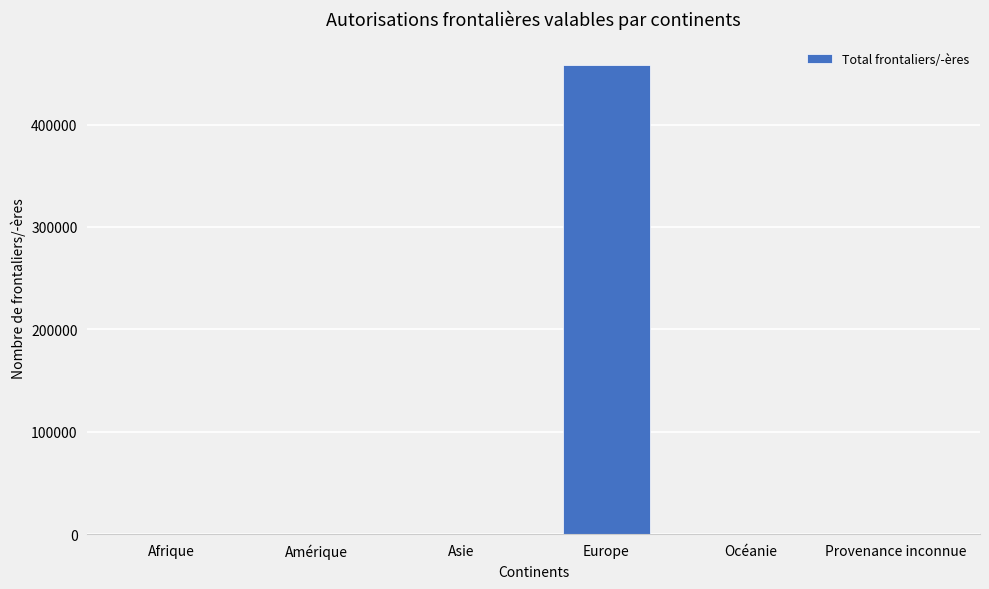

Are the bars grouped side by side (vs. stacked)?

No